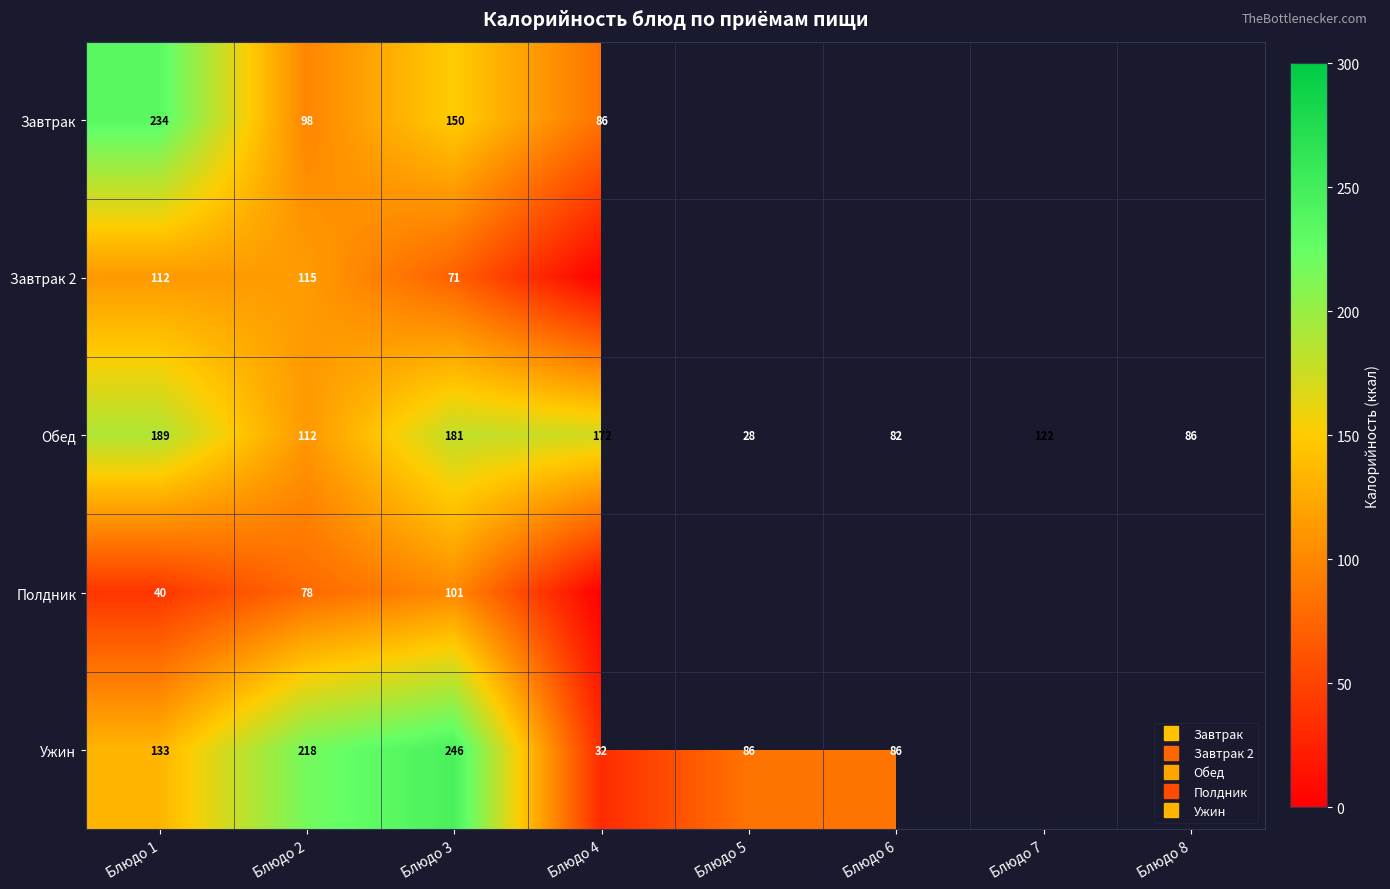

What is the total value across all series at Блюдо 4?

289.9